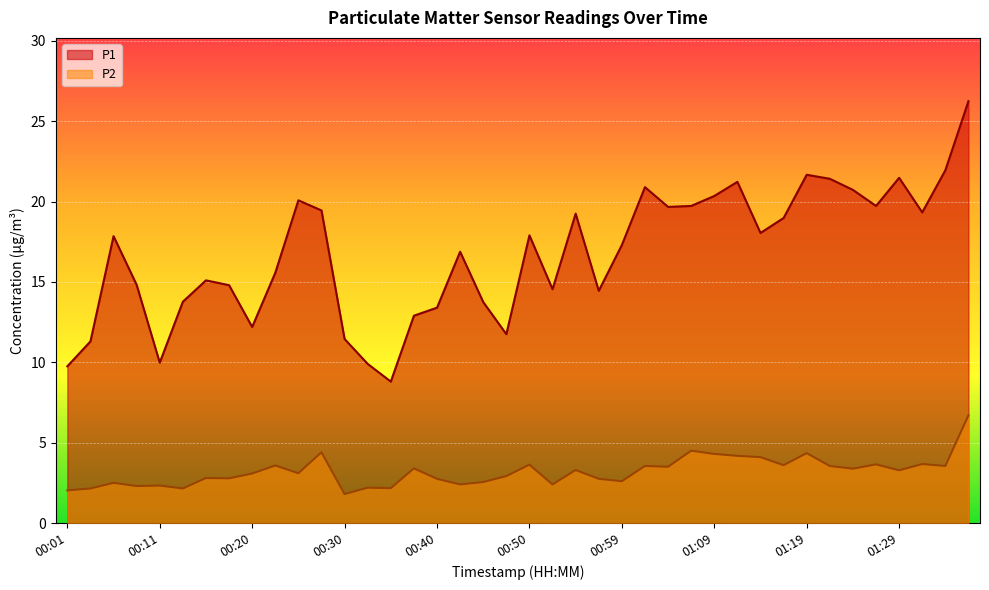

What is the difference between the second highest and minimum values in the P1 series?

13.1